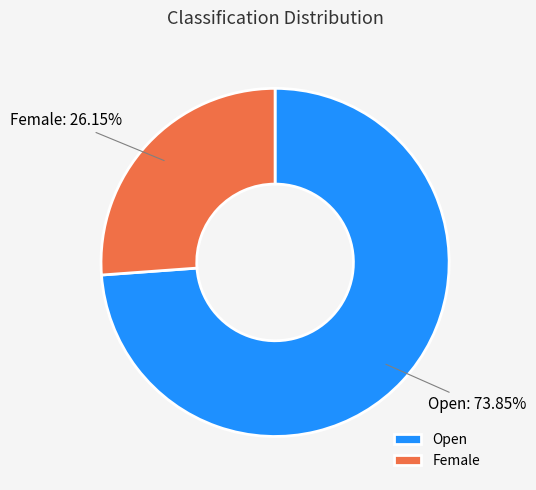

Which slice is the smallest?

Female